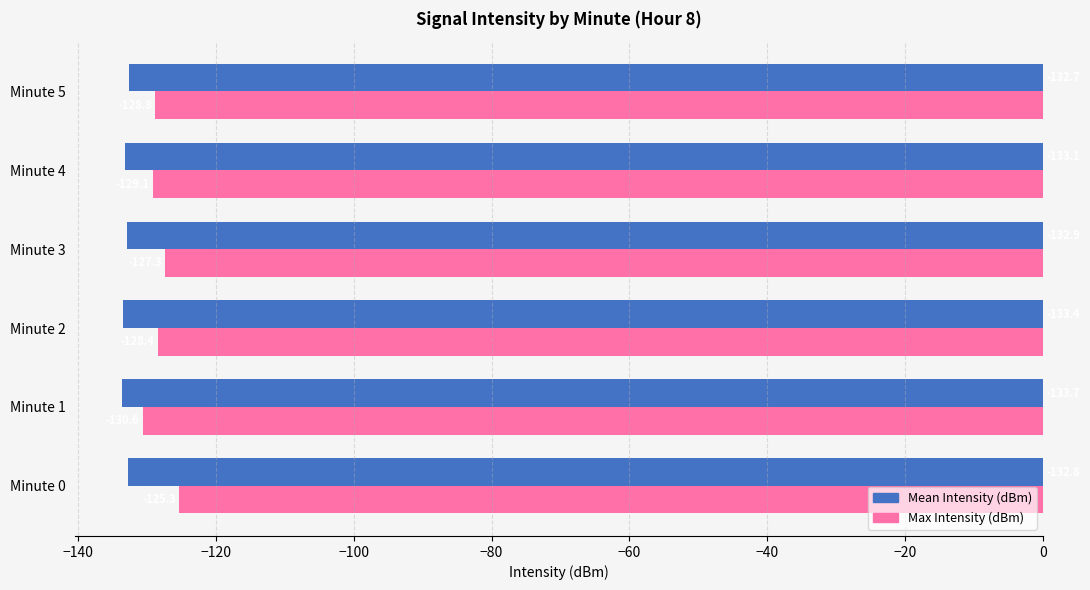

The value of Mean Intensity (dBm) at Minute 0 is -42.6. True or false?

False